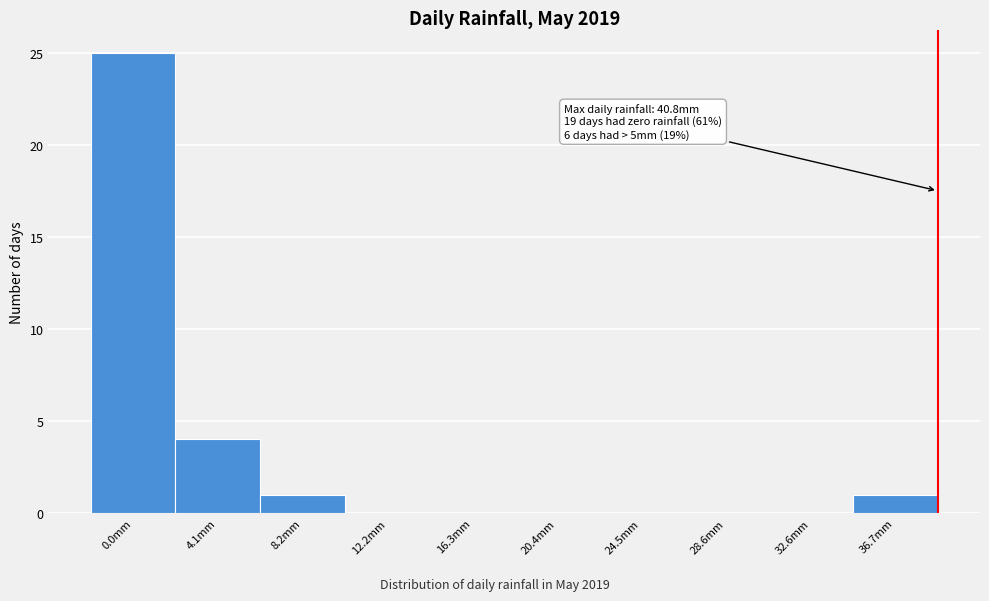

Reading left to right, transcribe all the data shown in this chart.

0.0mm=25	4.1mm=4	8.2mm=1	12.2mm=0	16.3mm=0	20.4mm=0	24.5mm=0	28.6mm=0	32.6mm=0	36.7mm=1